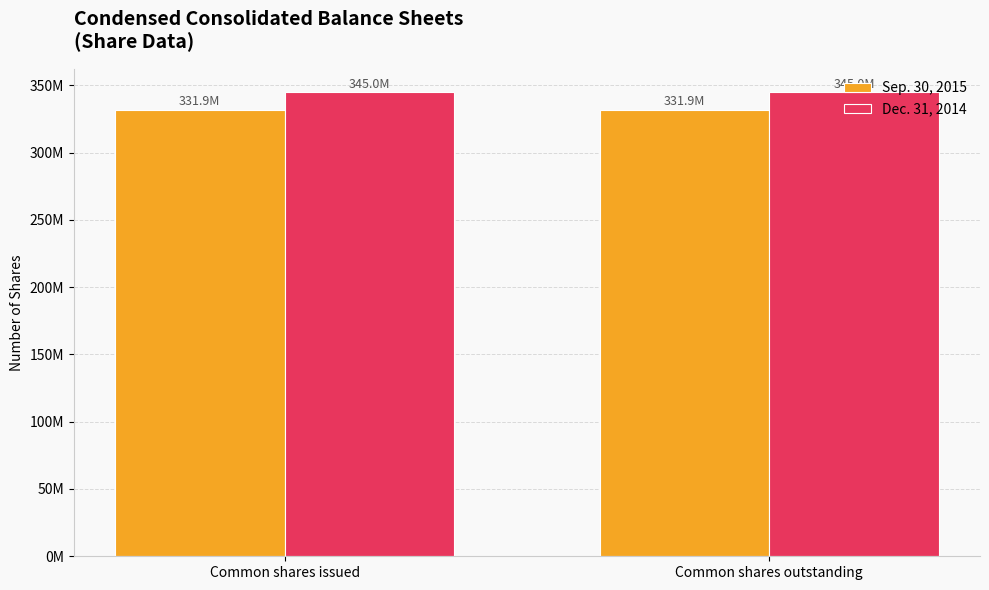

True or false: Dec. 31, 2014 has a value of 500859677 at Common shares issued.

False